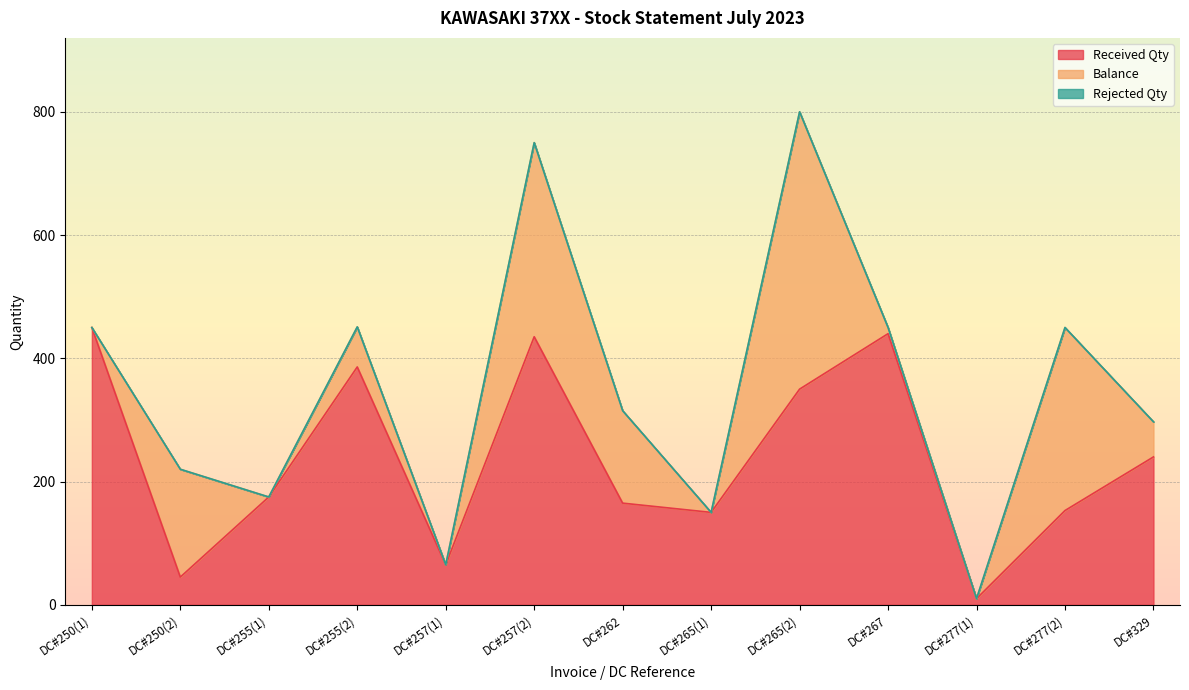

At which label does Received Qty reach its minimum?

DC#277(1)